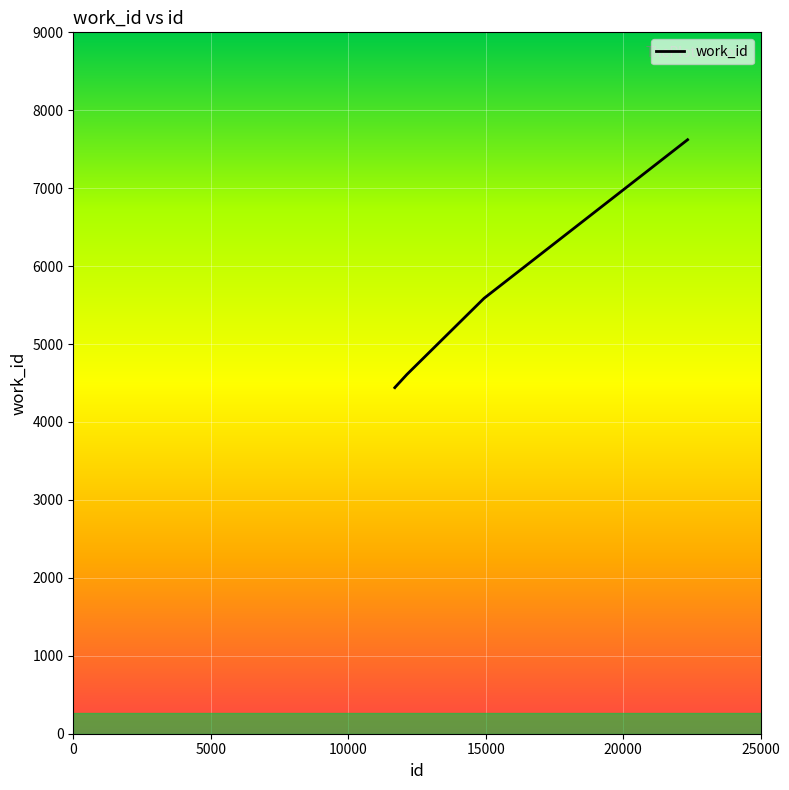

What is the sum of all values?

26702